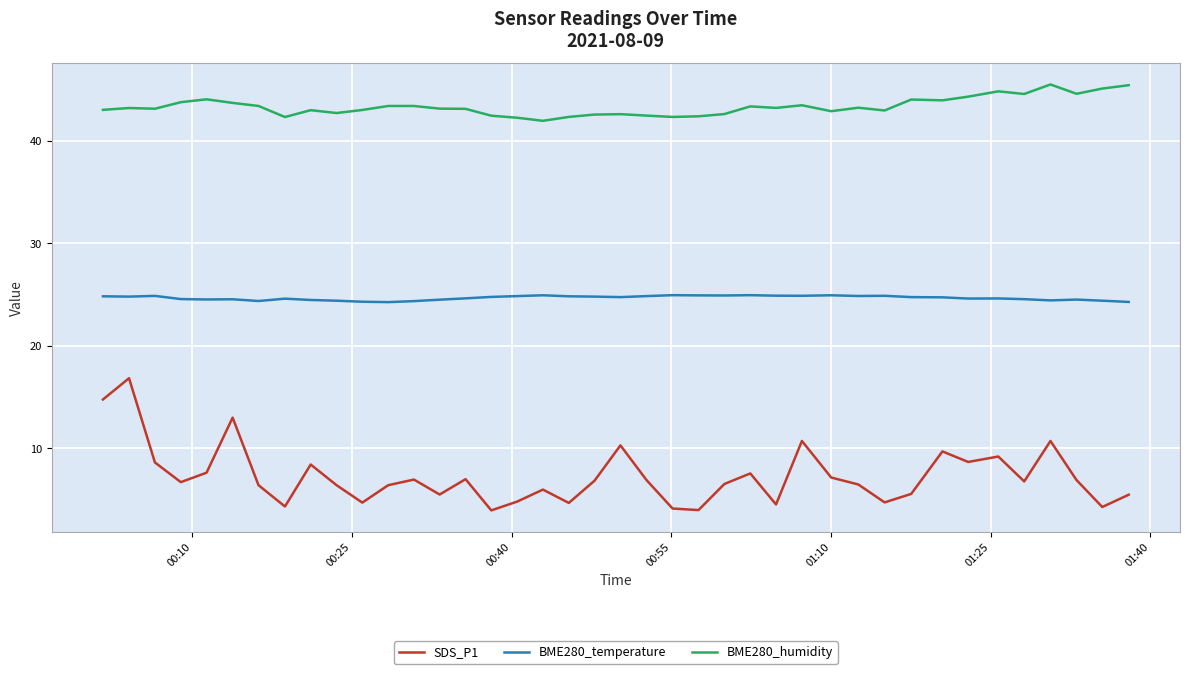

What is the maximum value shown in the chart?

45.5